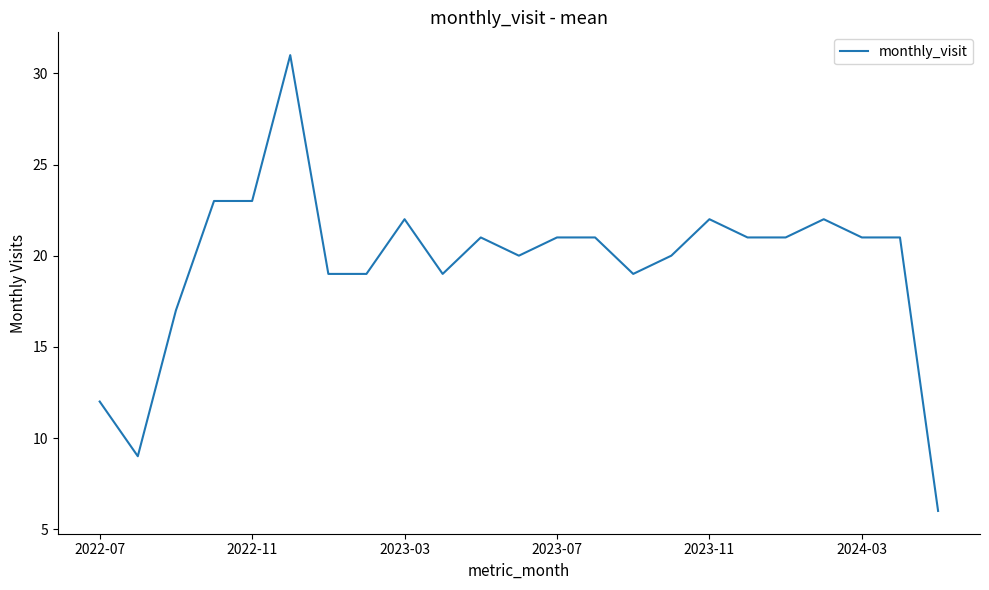

What is the difference between the maximum and minimum values?

25